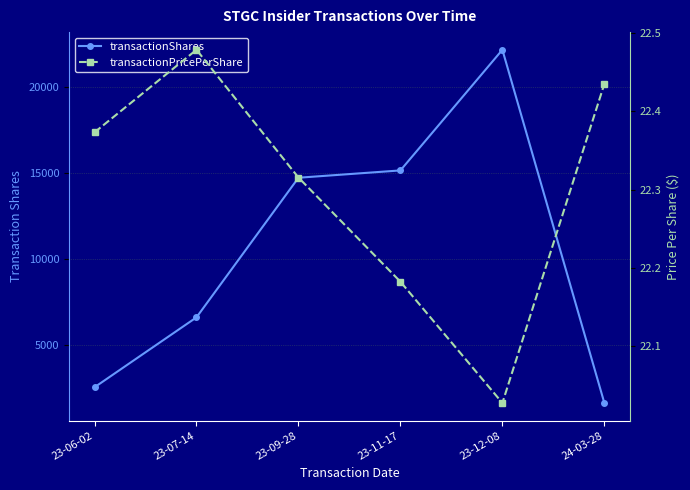

True or false: transactionPricePerShare and transactionShares cross at least once.

False